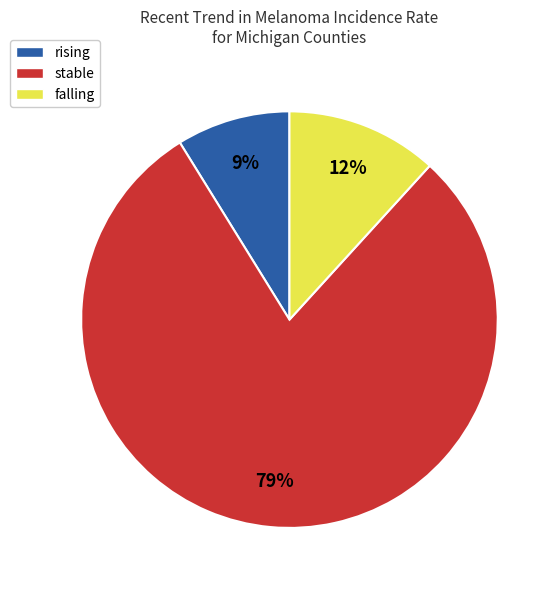

To the nearest percent, what is the average slice percentage?

33%